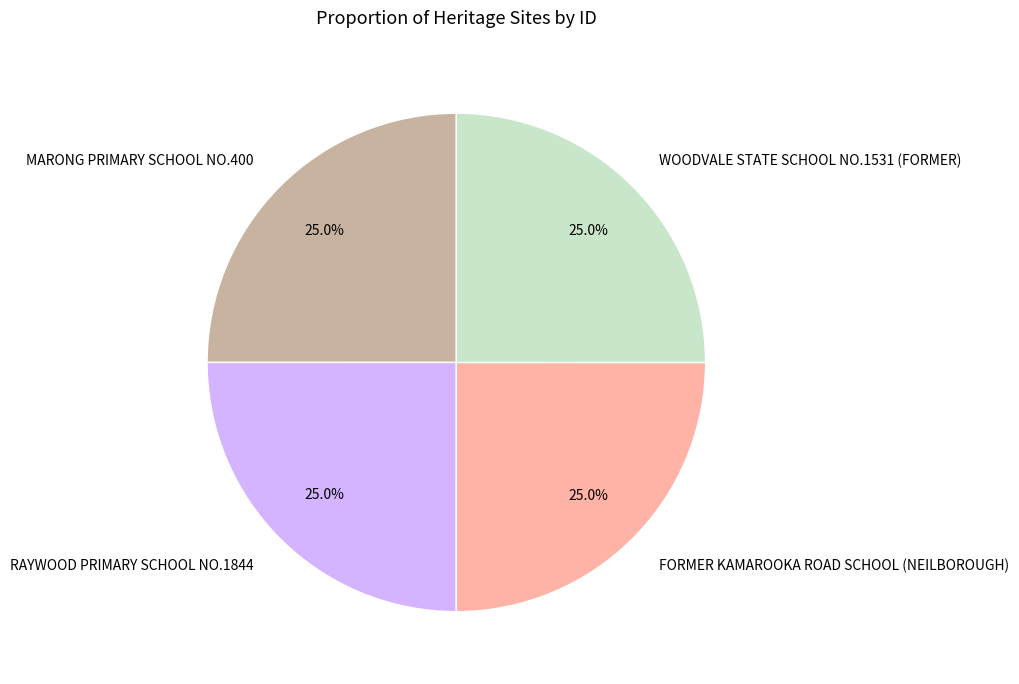

What percentage is NOT represented by MARONG PRIMARY SCHOOL NO.400?

75.0%